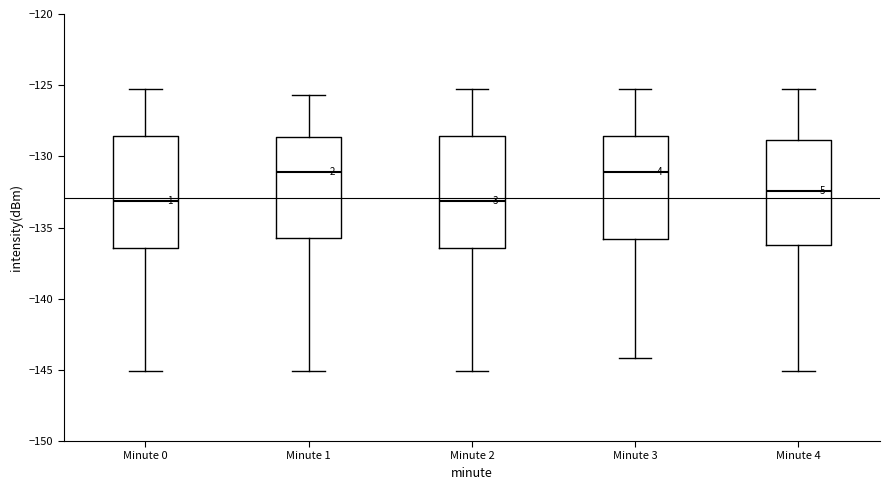

Where does the median line of the box for Minute 2 sit on the y-axis? The values are not printed on the chart, so give them approximately, as read against the axis.

-133.0